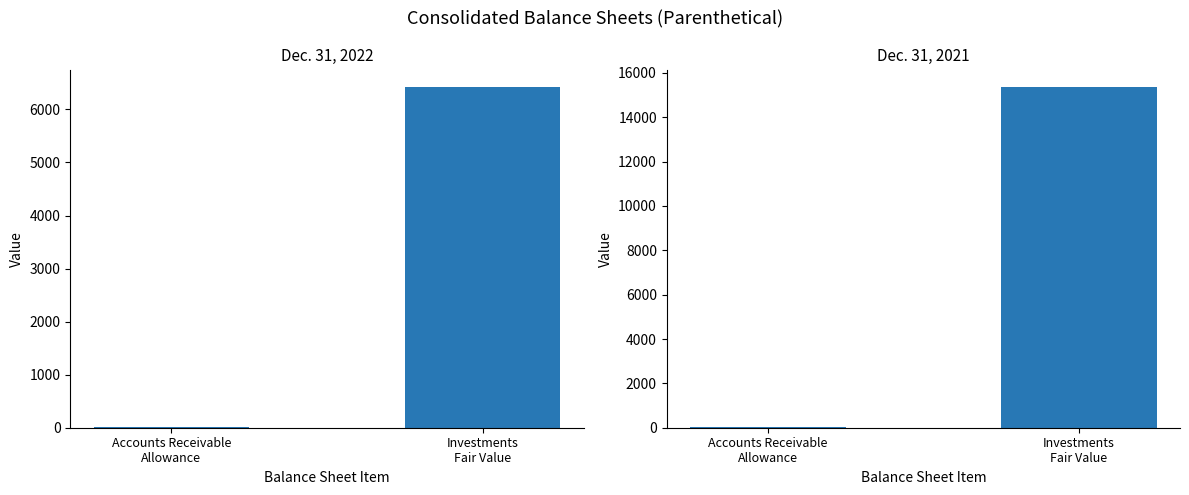

How many Dec. 31, 2021 values are between 11 and 15383?

2